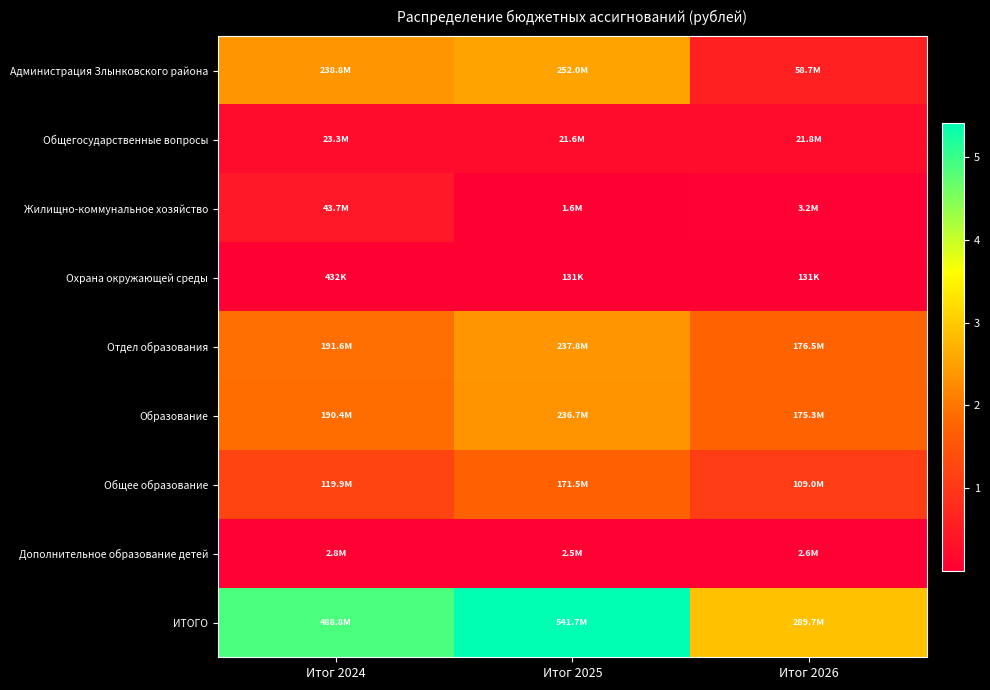

Which series changed the most between Итог 2024 and Итог 2026?

ИТОГО